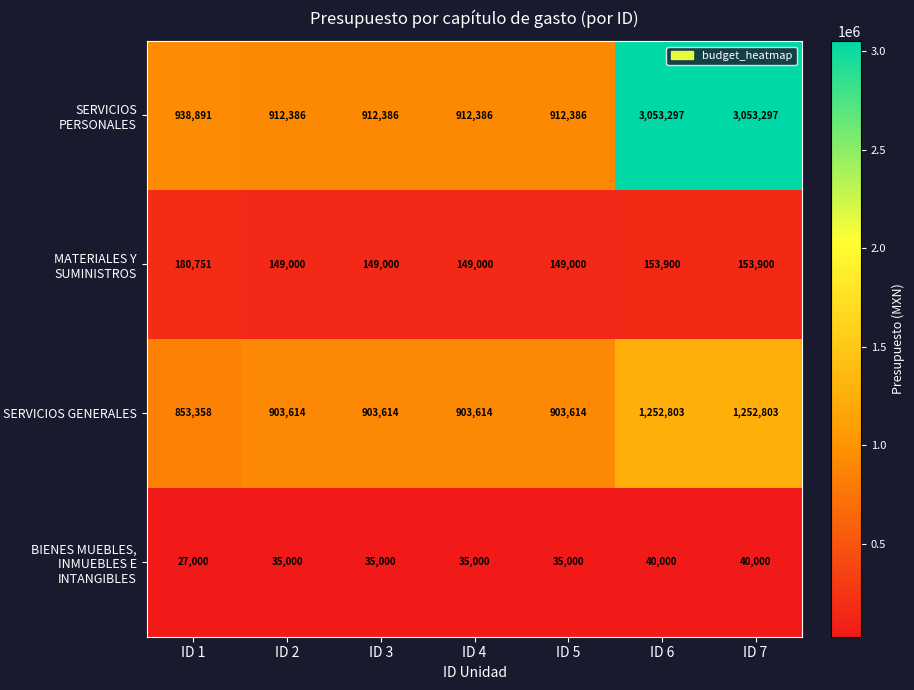

True or false: SERVICIOS PERSONALES has a value of 912386 at ID 3.

True